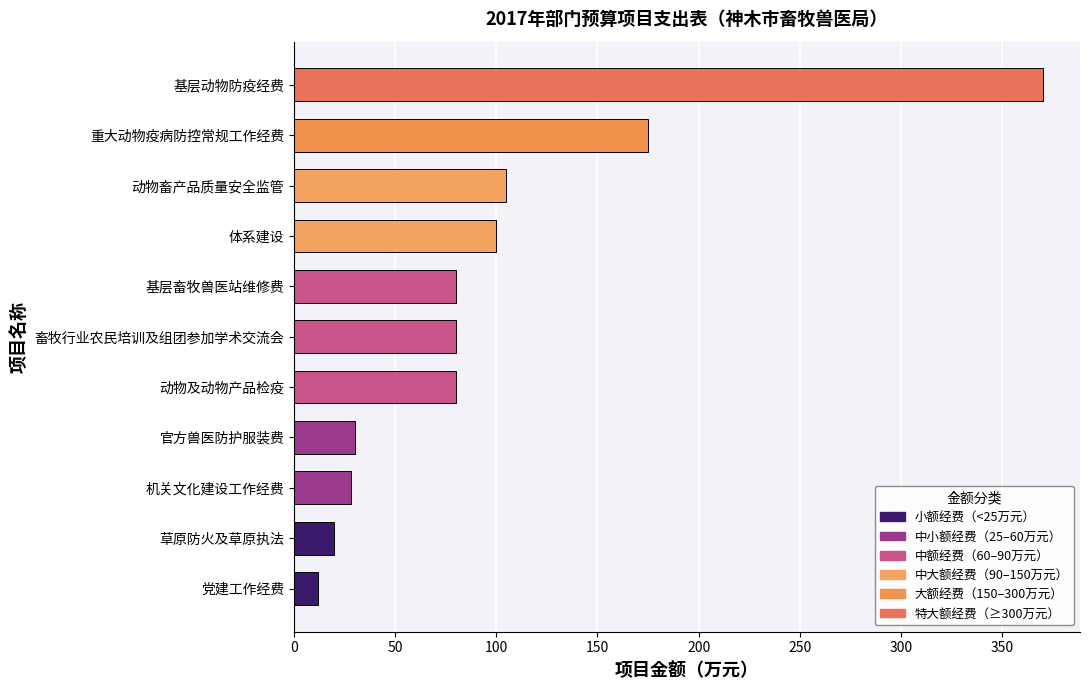

What is the difference between the maximum and second lowest values?

350